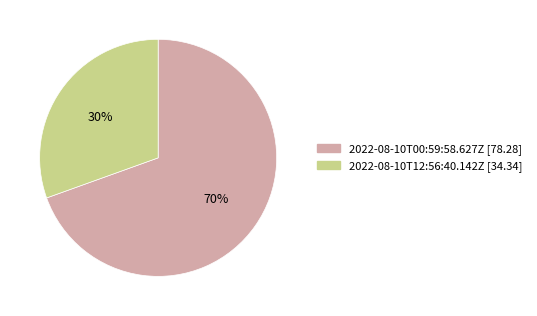

Which category has the smallest portion of the pie?

2022-08-10T12:56:40.142Z